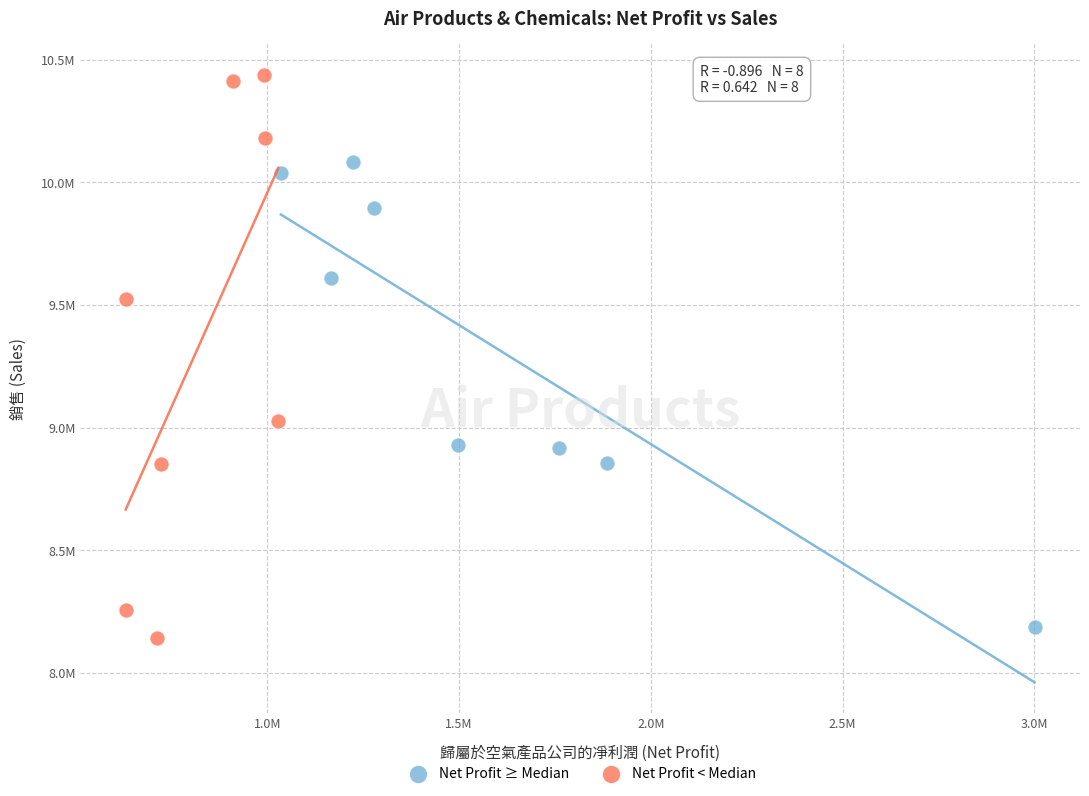

Which series contains the lowest Y value?

Net Profit < Median